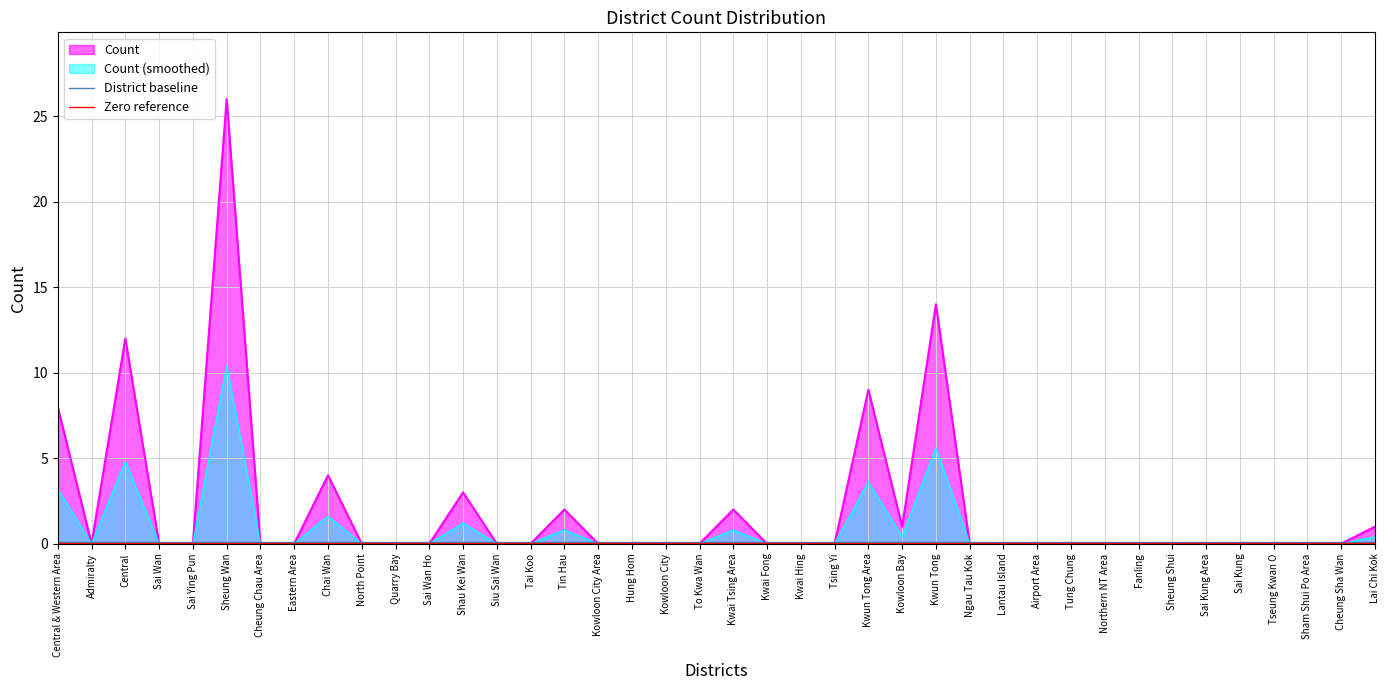

Which series has the largest total across all categories?

Count